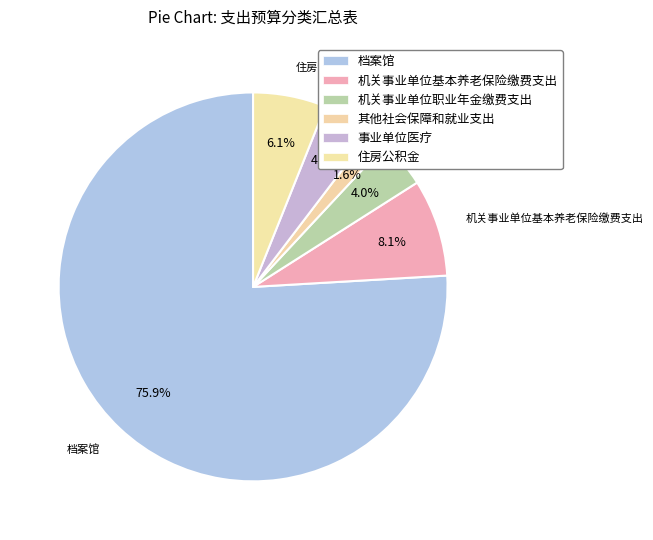

How many slices are in this pie chart?

6